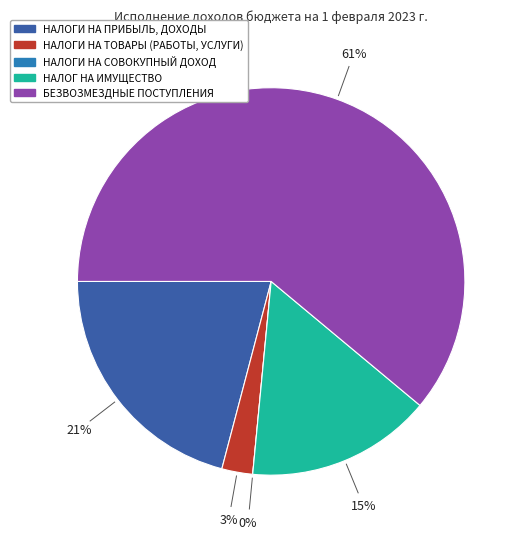

True or false: НАЛОГИ НА ПРИБЫЛЬ, ДОХОДЫ accounts for 21% of the total.

True